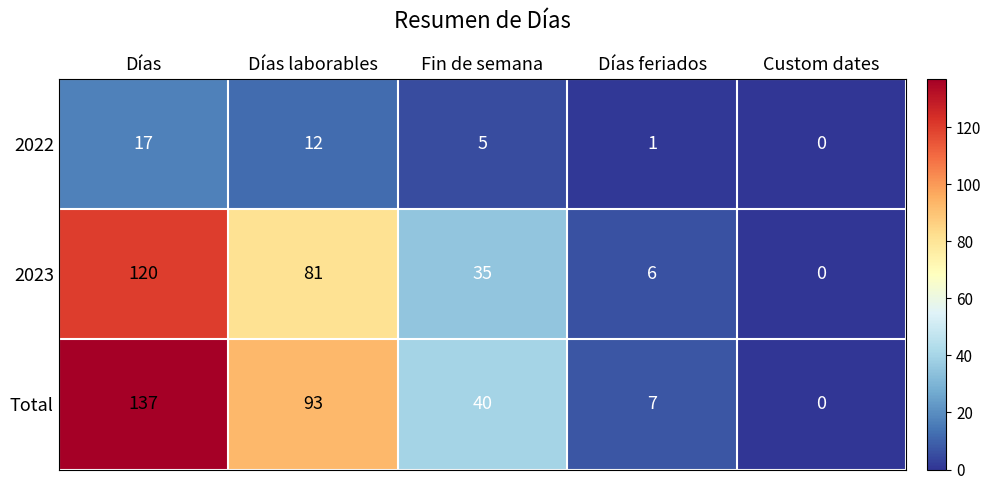

Which series changed the most between Días and Días feriados?

Total